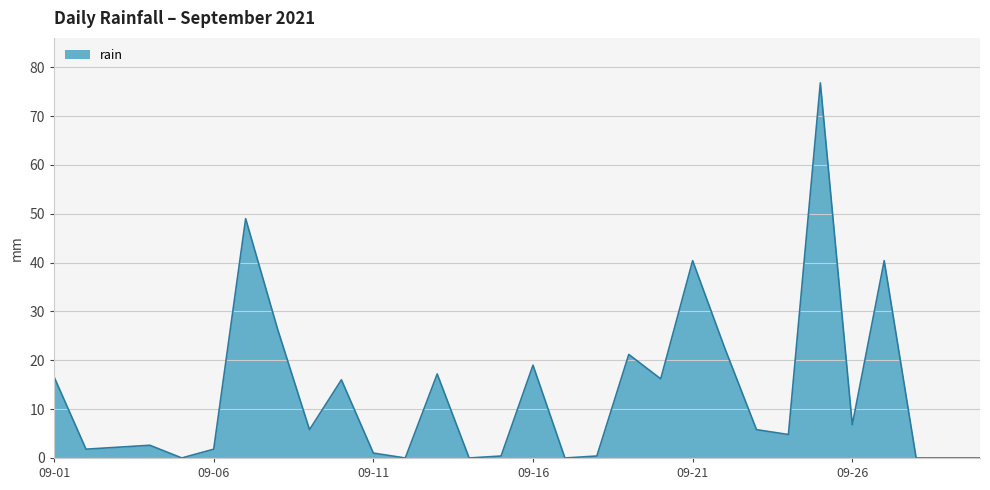

What is the maximum value shown in the chart?

76.8